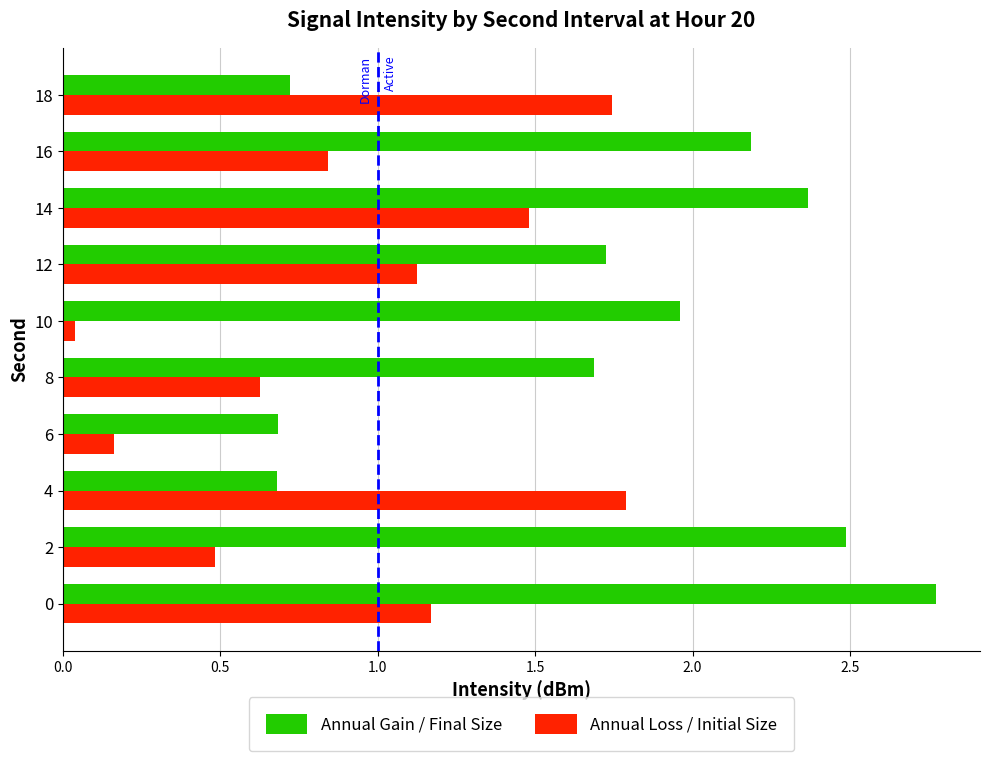

Read the Annual Gain / Final Size value at 18.

0.7